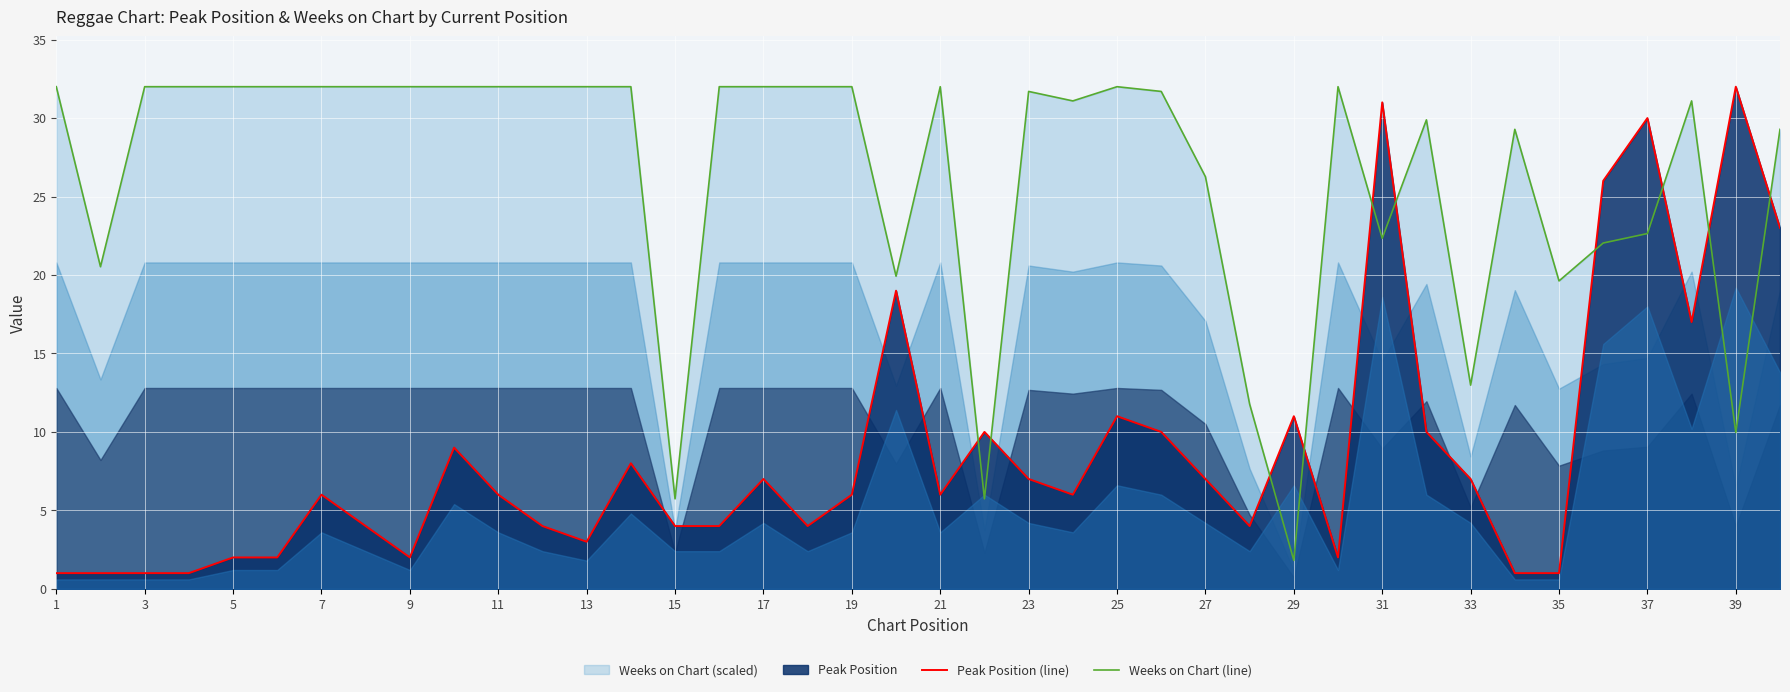

True or false: Peak Position (line) and Weeks on Chart (line) intersect in this chart.

True